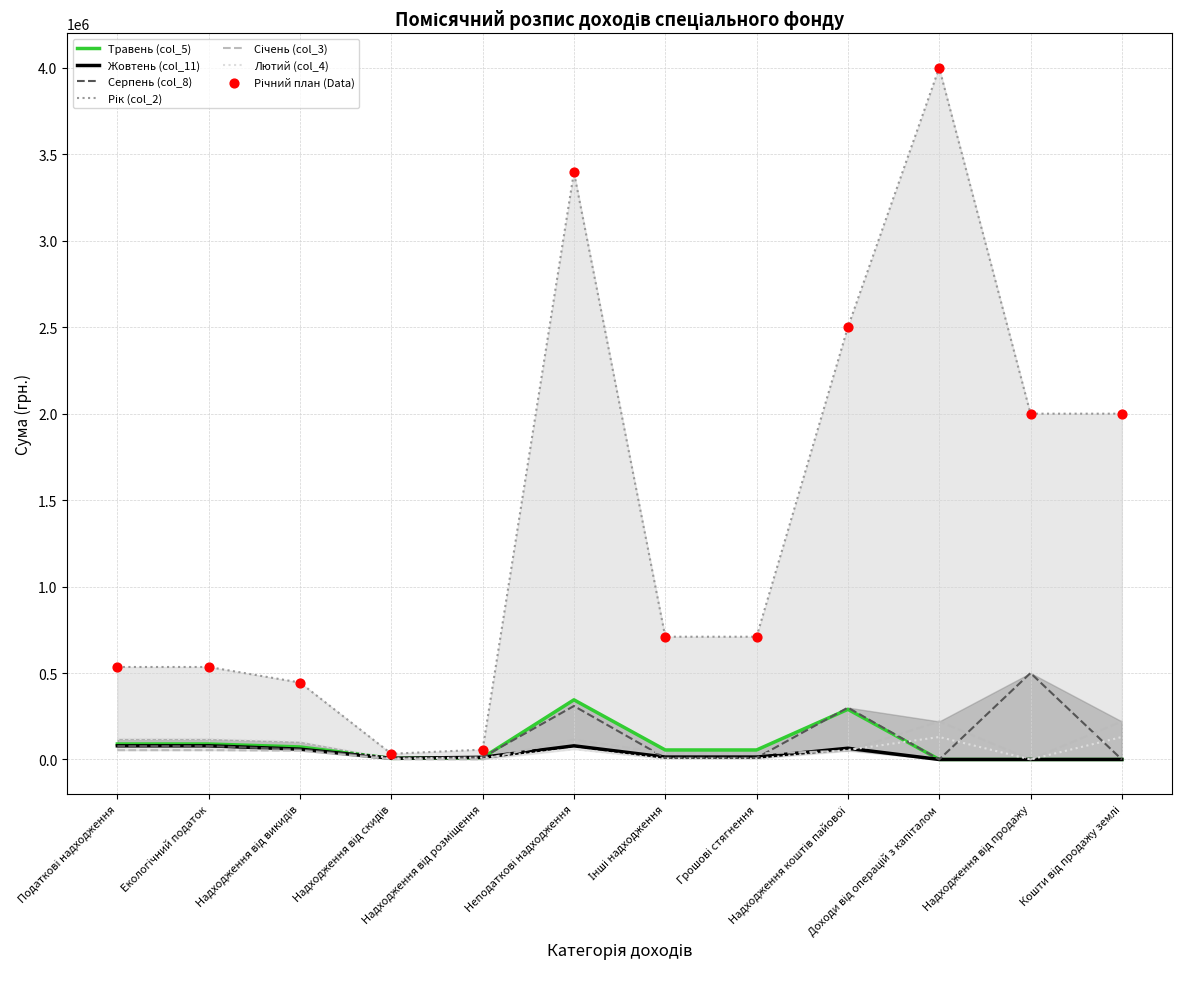

What are all the series names shown in the legend?

Травень (col_5), Жовтень (col_11), Серпень (col_8), Рік (col_2), Січень (col_3), Лютий (col_4)